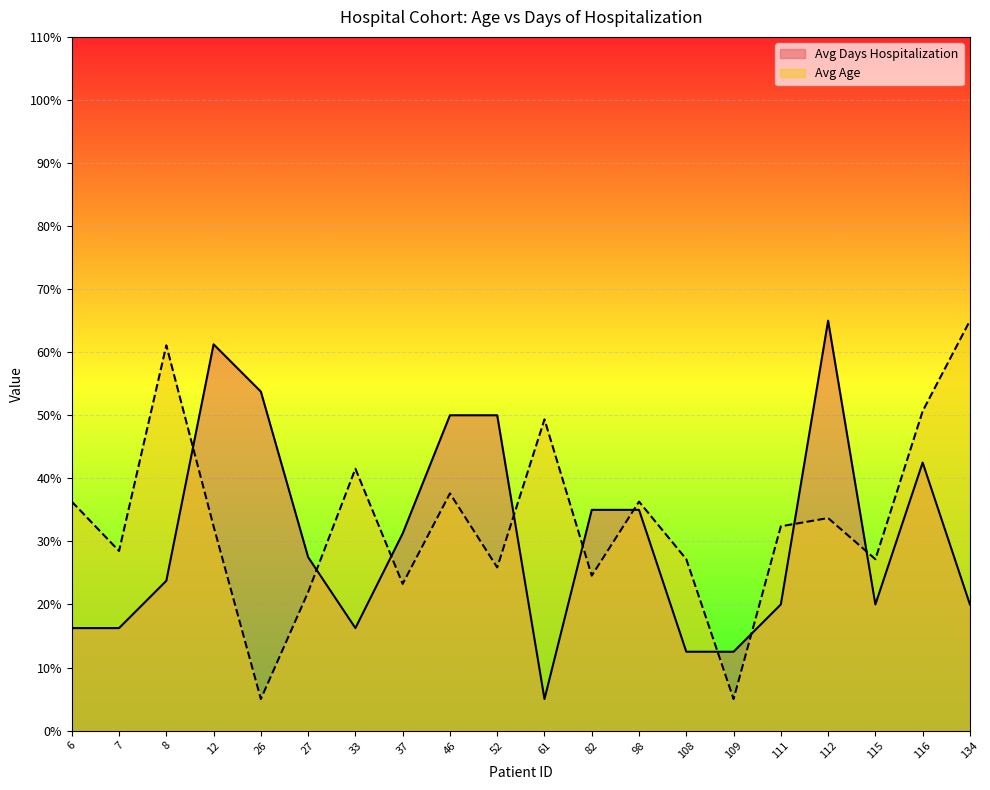

At 134, list the series in order from smallest to largest.

Avg Days Hospitalization, Avg Age